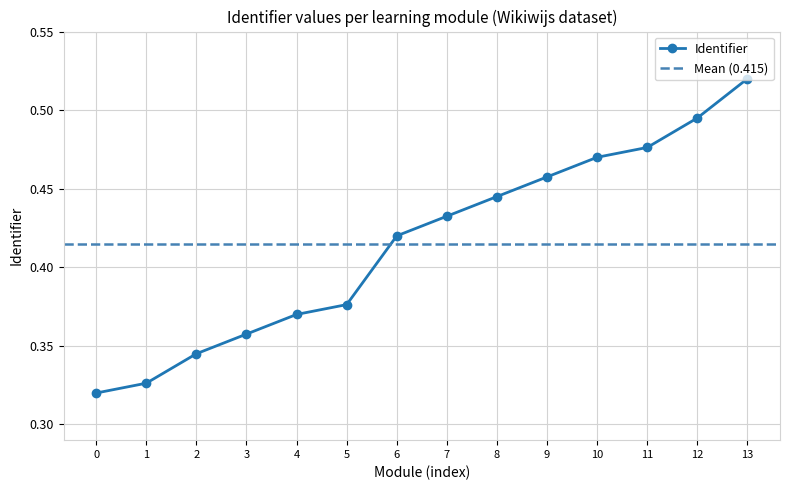

How many values are between 0 and 1?

14